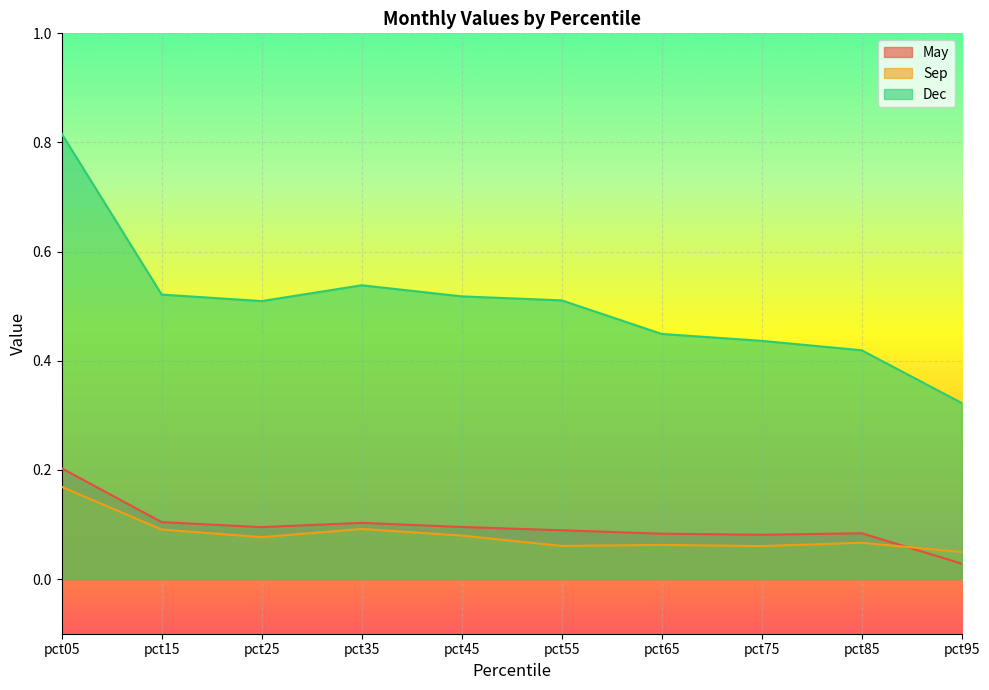

Reading left to right, extract all data points from this chart.

May: pct05=0.2	pct15=0.1	pct25=0.1	pct35=0.1	pct45=0.1	pct55=0.1	pct65=0.1	pct75=0.1	pct85=0.1	pct95=0.0
Sep: pct05=0.2	pct15=0.1	pct25=0.1	pct35=0.1	pct45=0.1	pct55=0.1	pct65=0.1	pct75=0.1	pct85=0.1	pct95=0.0
Dec: pct05=0.8	pct15=0.5	pct25=0.5	pct35=0.5	pct45=0.5	pct55=0.5	pct65=0.4	pct75=0.4	pct85=0.4	pct95=0.3